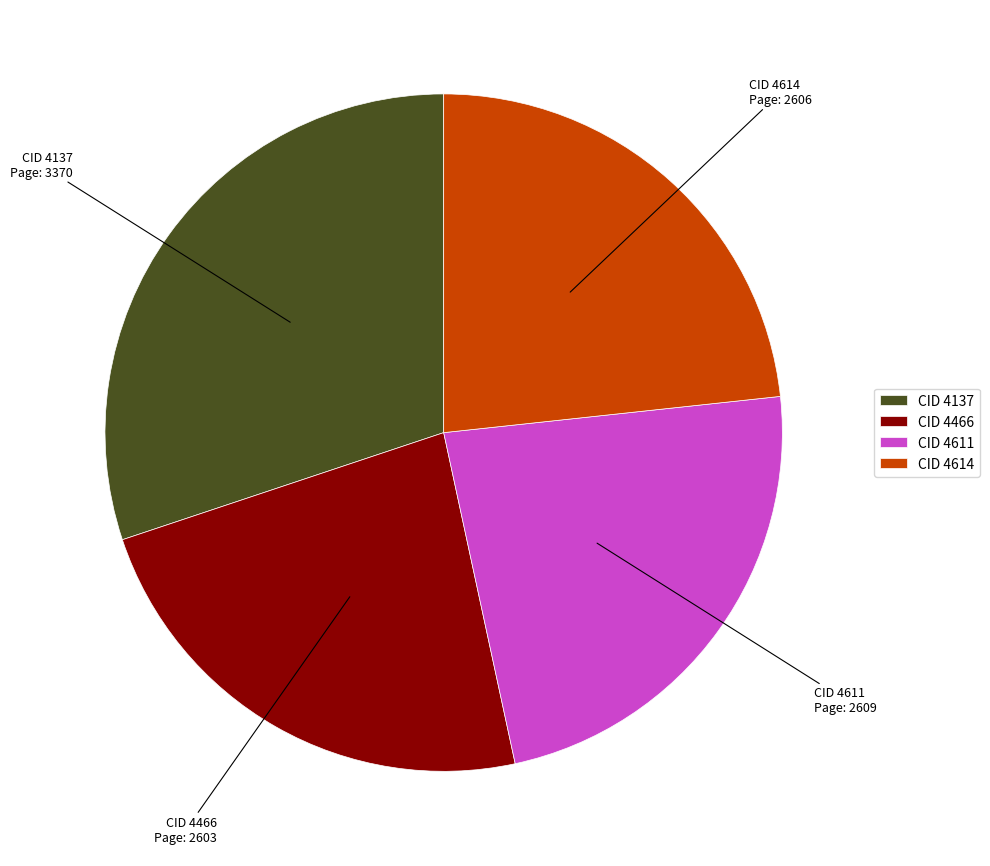

What is the ratio of the value at CID 4137 to the value at CID 4466?

1.3